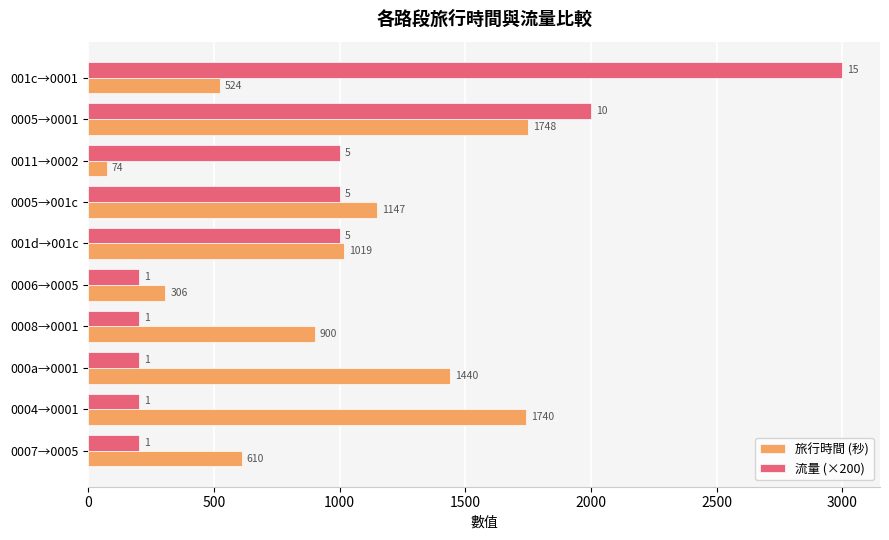

List the series in order of their peak value, lowest first.

旅行時間 (秒), 流量 (×200)